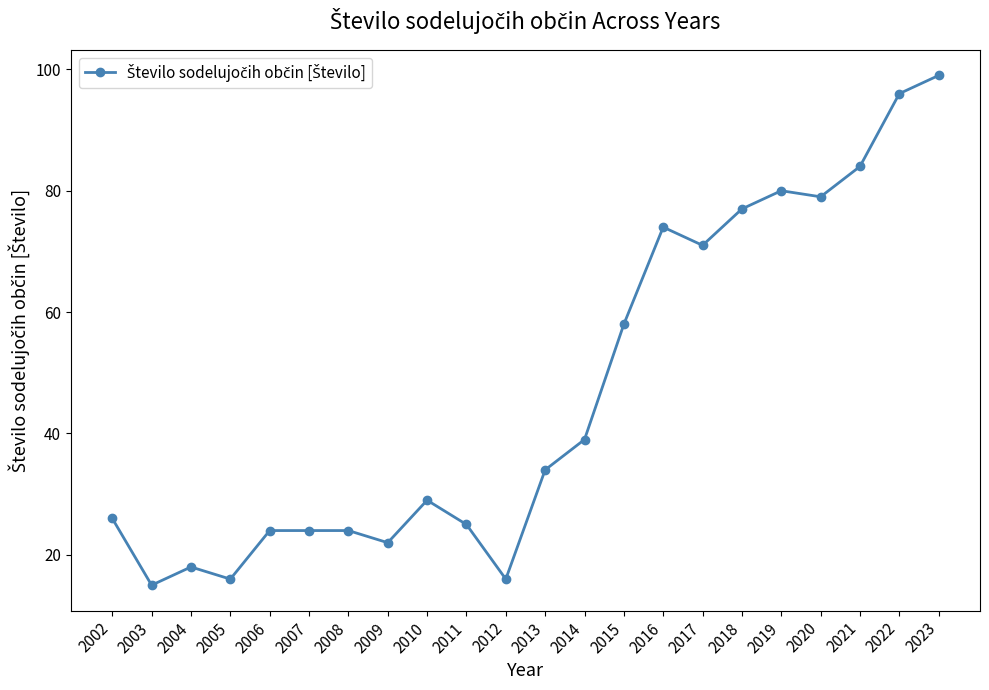

What is the average value?

47